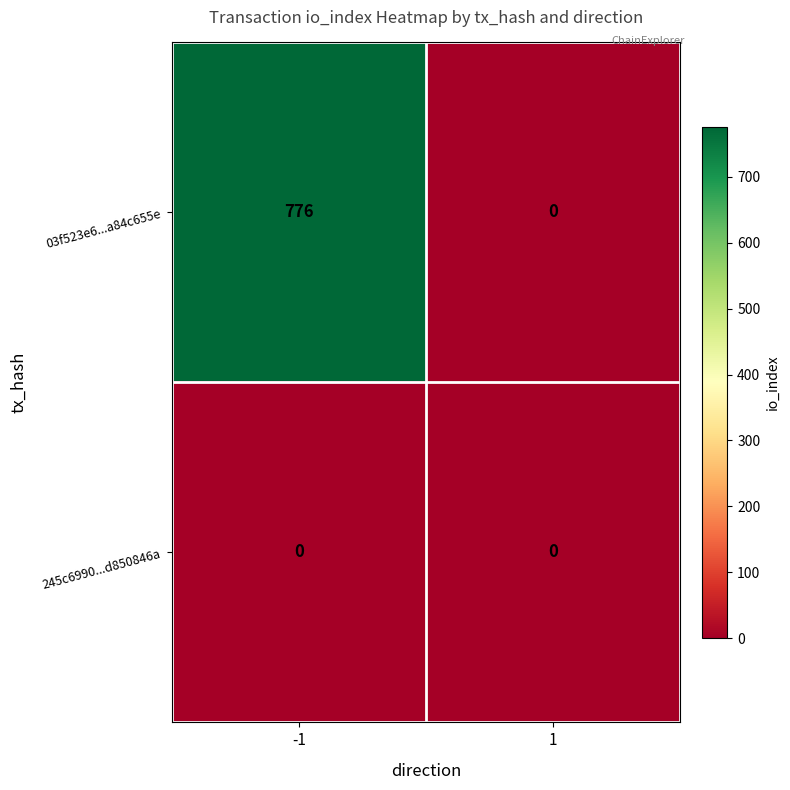

The 03f523e6...a84c655e series shows 776 at -1. True or false?

True